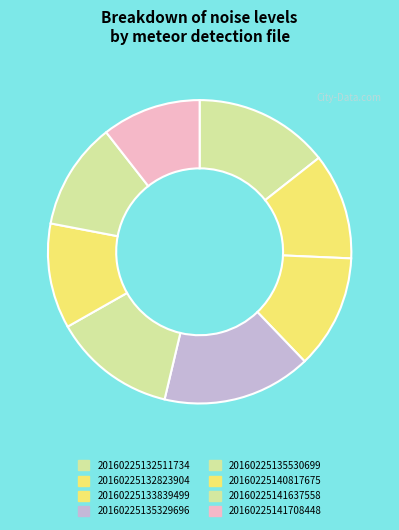

To the nearest percent, what portion does 20160225132511734 represent?

14%